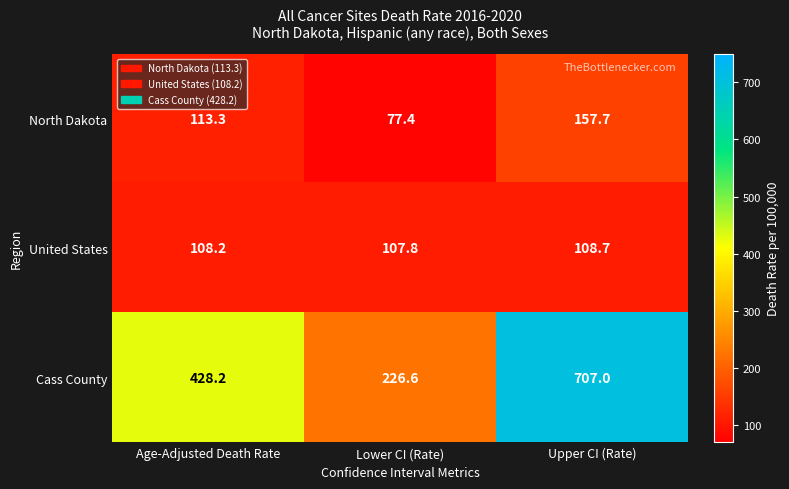

Read the Cass County value at Lower CI (Rate).

226.6